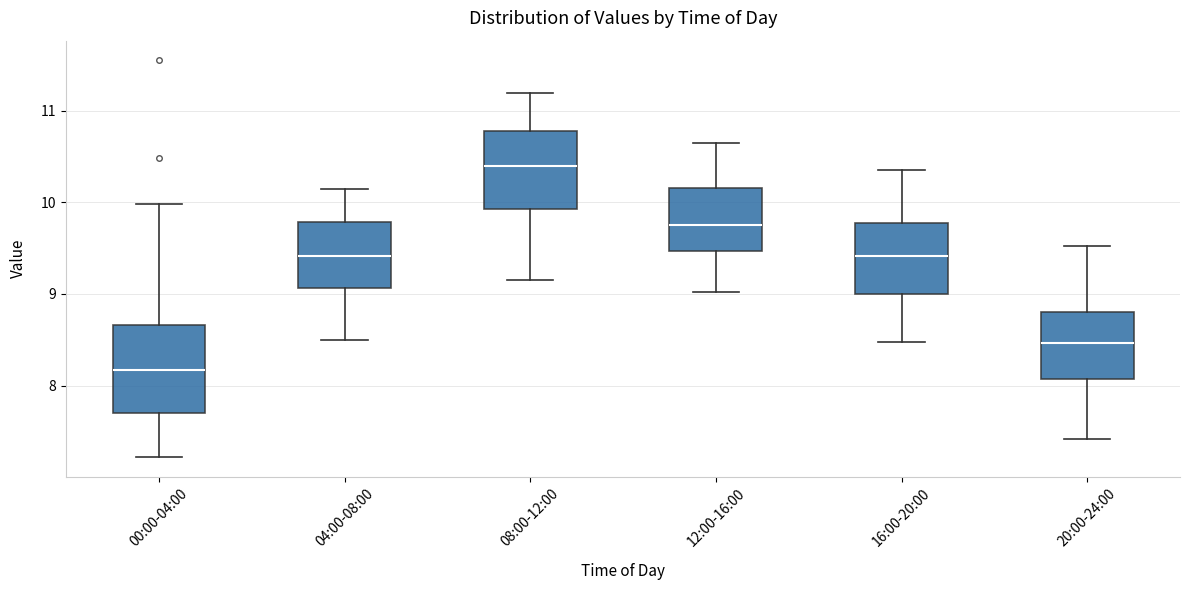

Which box's median line is the lowest?

00:00-04:00